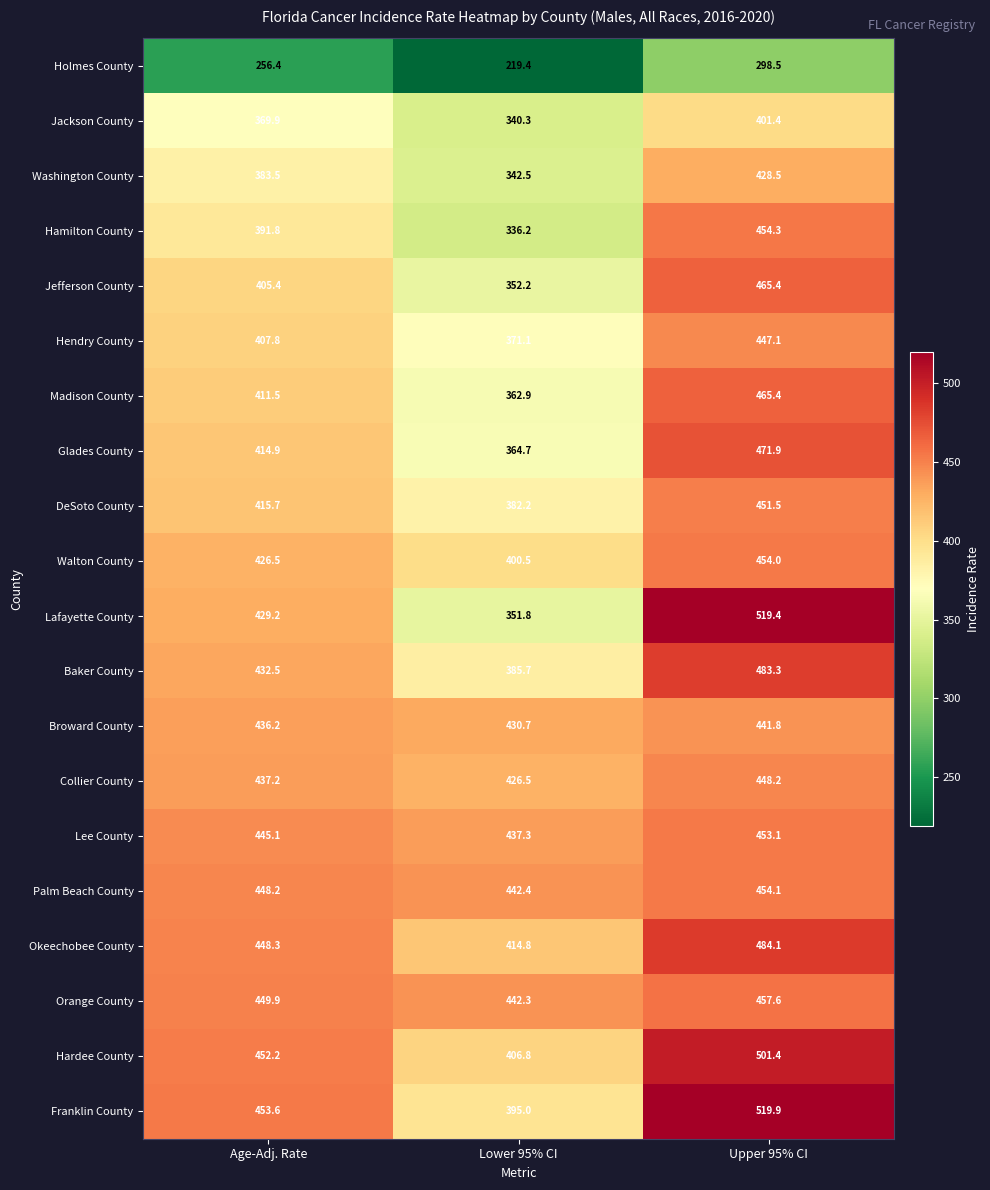

Where does the Jefferson County series first go above 405?

Age-Adj. Rate